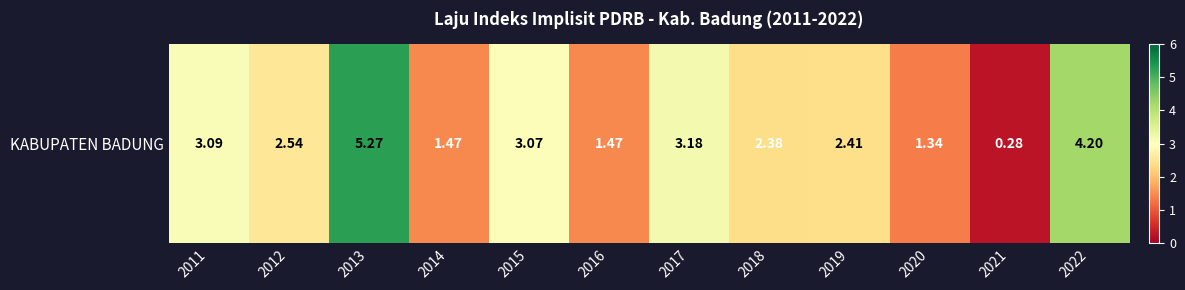

Approximately how many times larger is the value at 2016 compared to 2022?

0.3